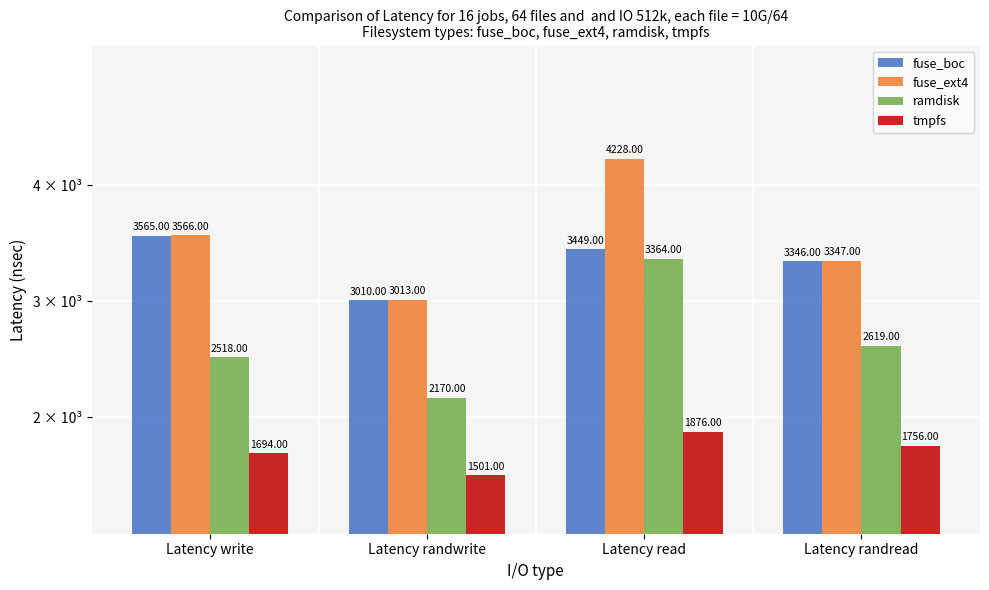

What is the lowest value of the fuse_ext4 series?

3013